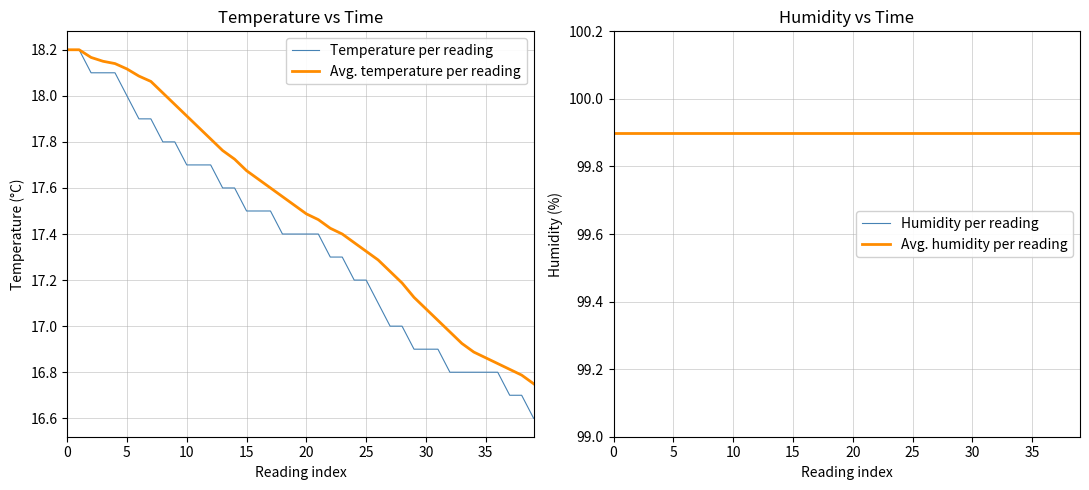

Rank the series at 11 from lowest to highest value.

Temperature per reading, Avg. temperature per reading, Humidity per reading, Avg. humidity per reading